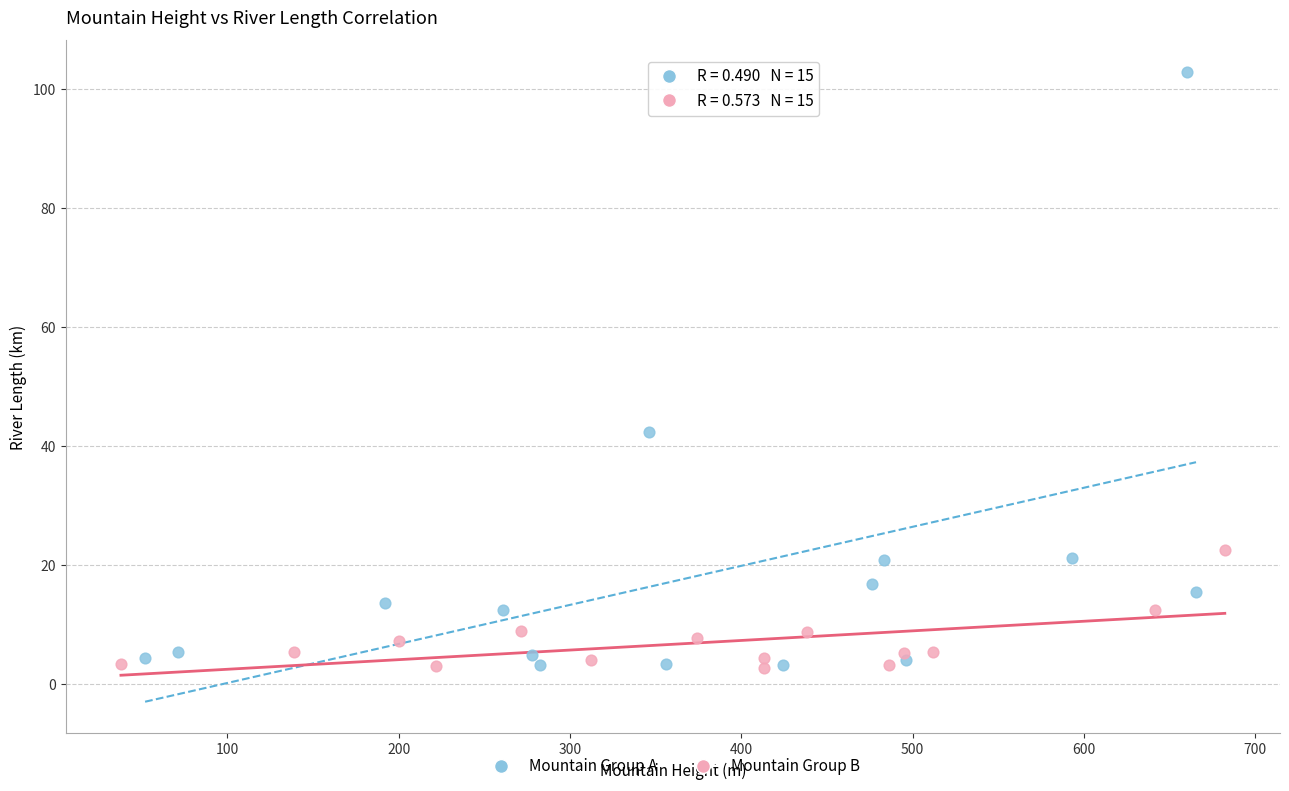

Which series reaches the maximum Y coordinate?

Mountain Group A